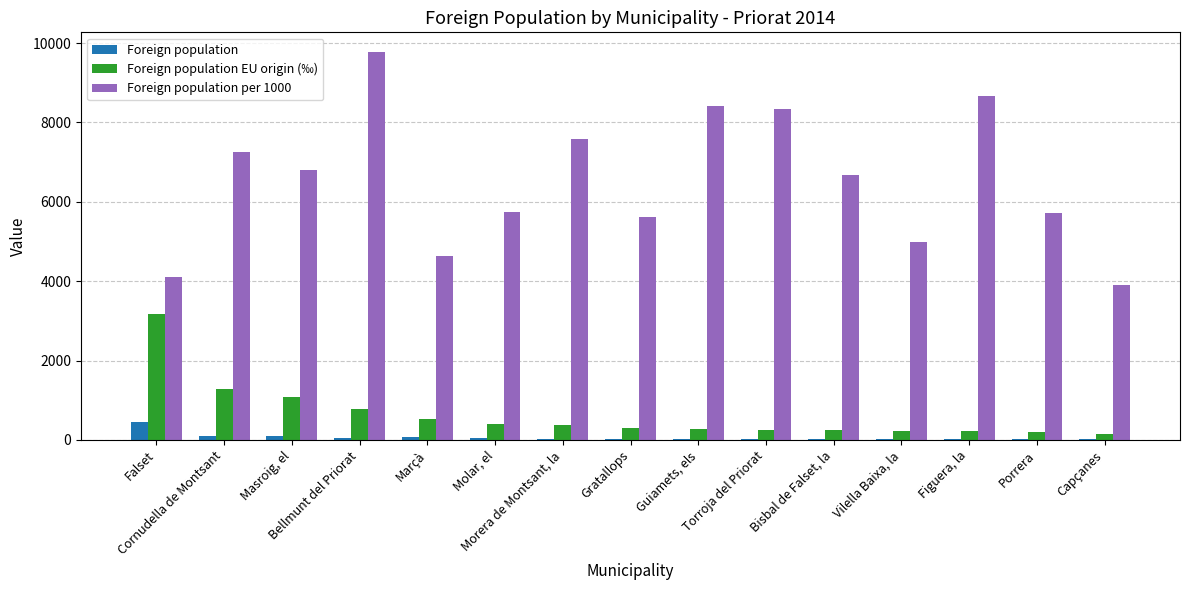

What is the sum of all Foreign population EU origin (‰) values?

9534